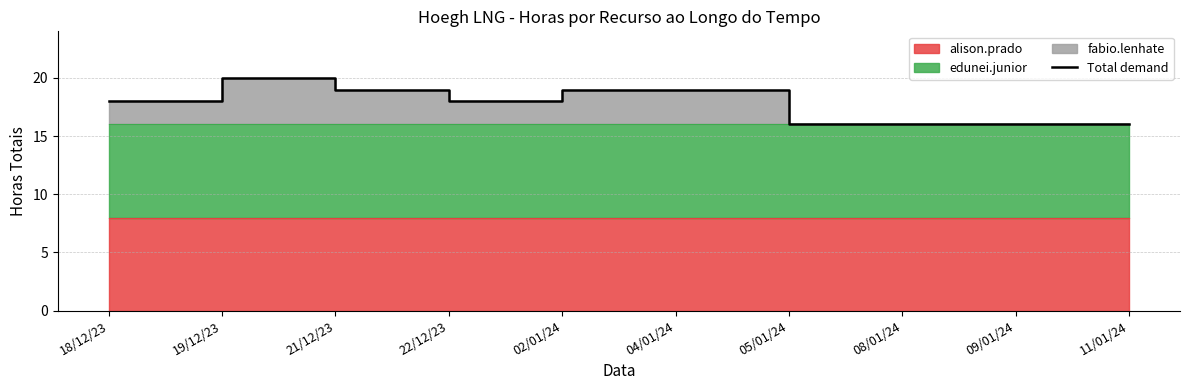

Does the chart have visible grid lines?

Yes